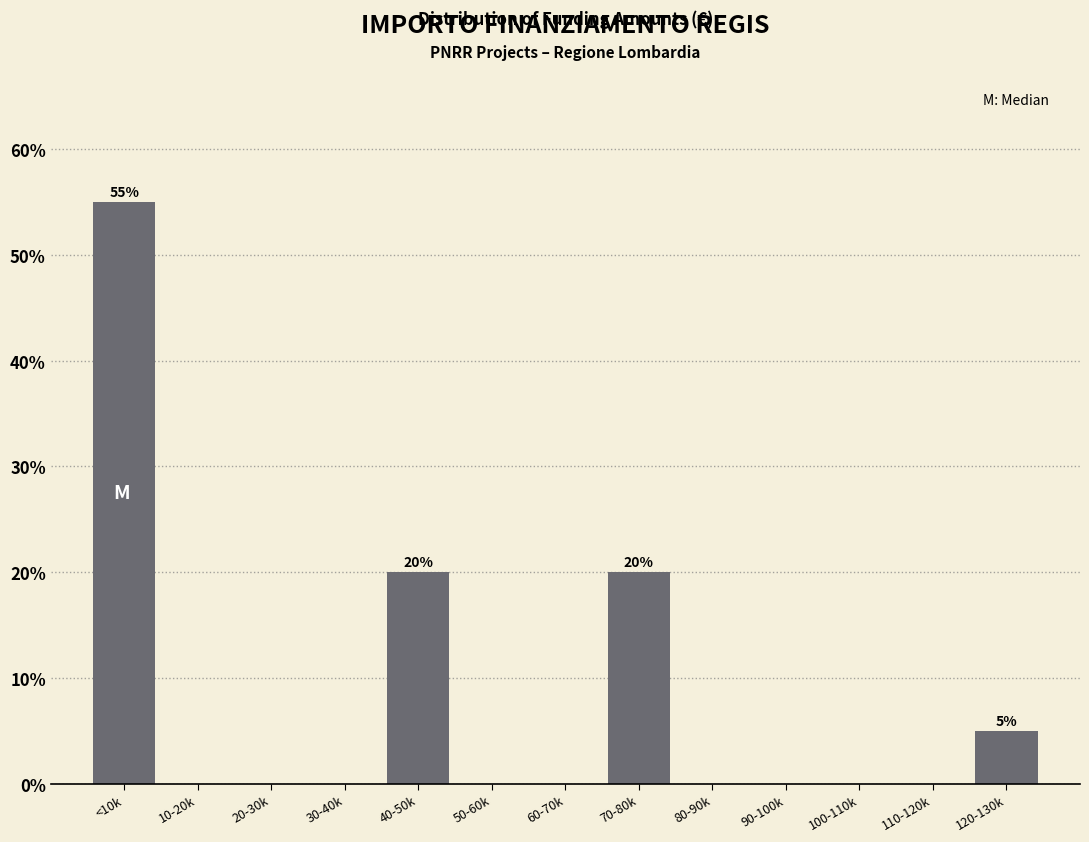

Reading left to right, extract all data points from this chart.

<10k=55.0	10-20k=0.0	20-30k=0.0	30-40k=0.0	40-50k=20.0	50-60k=0.0	60-70k=0.0	70-80k=20.0	80-90k=0.0	90-100k=0.0	100-110k=0.0	110-120k=0.0	120-130k=5.0